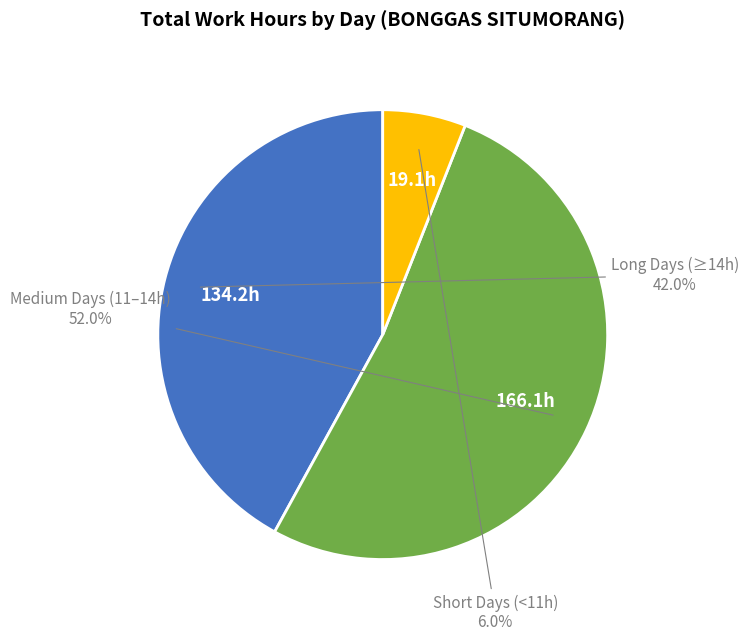

Does any single category account for the majority?

Yes